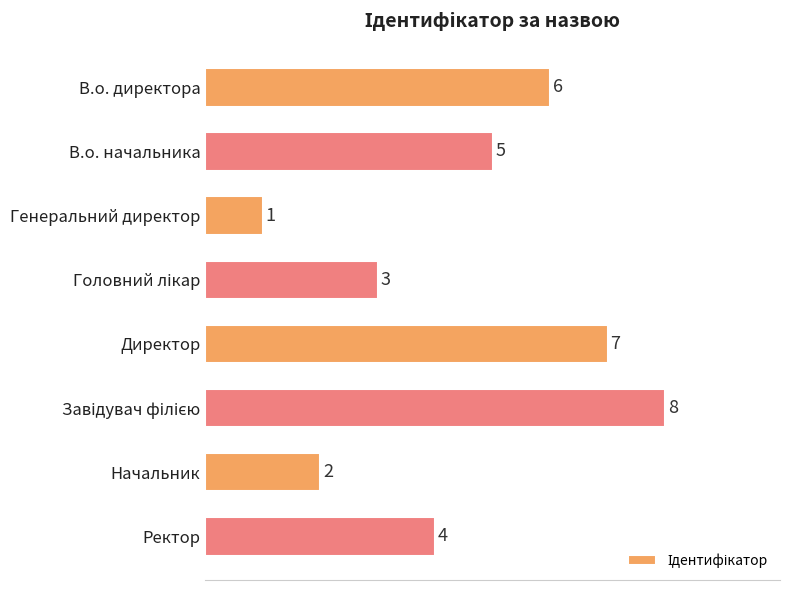

What is the greatest value displayed?

8